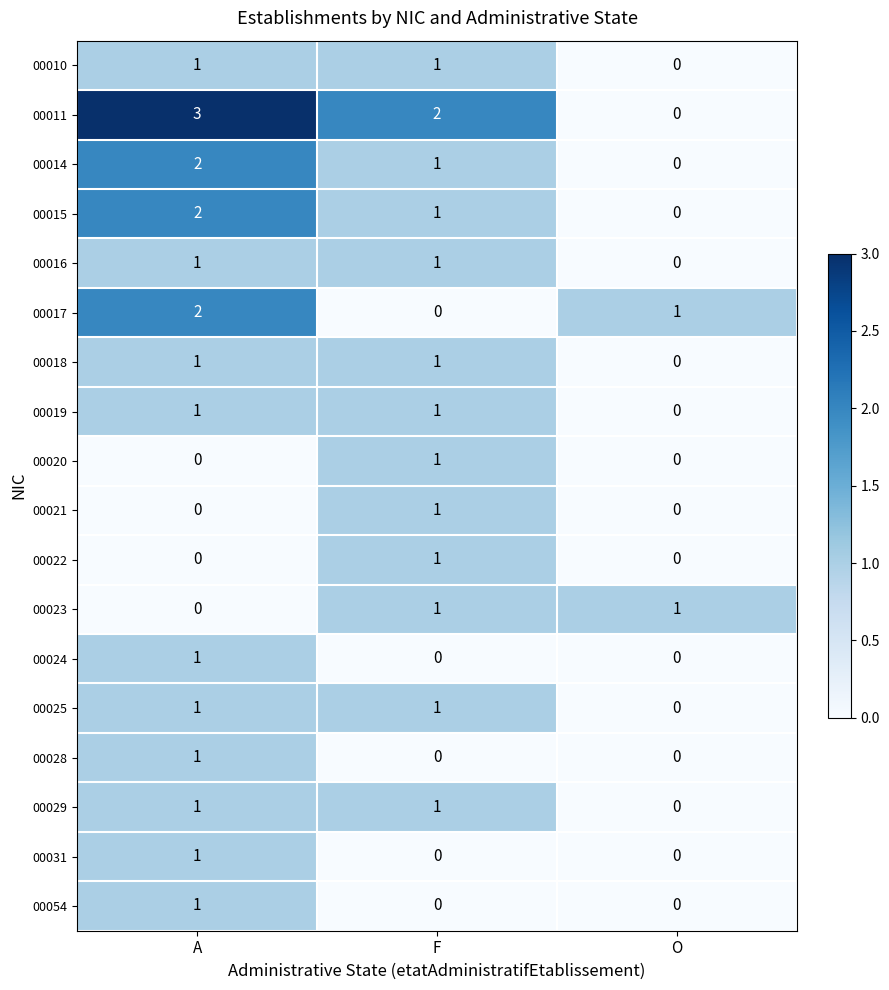

The value of 00028 at O is -1. True or false?

False